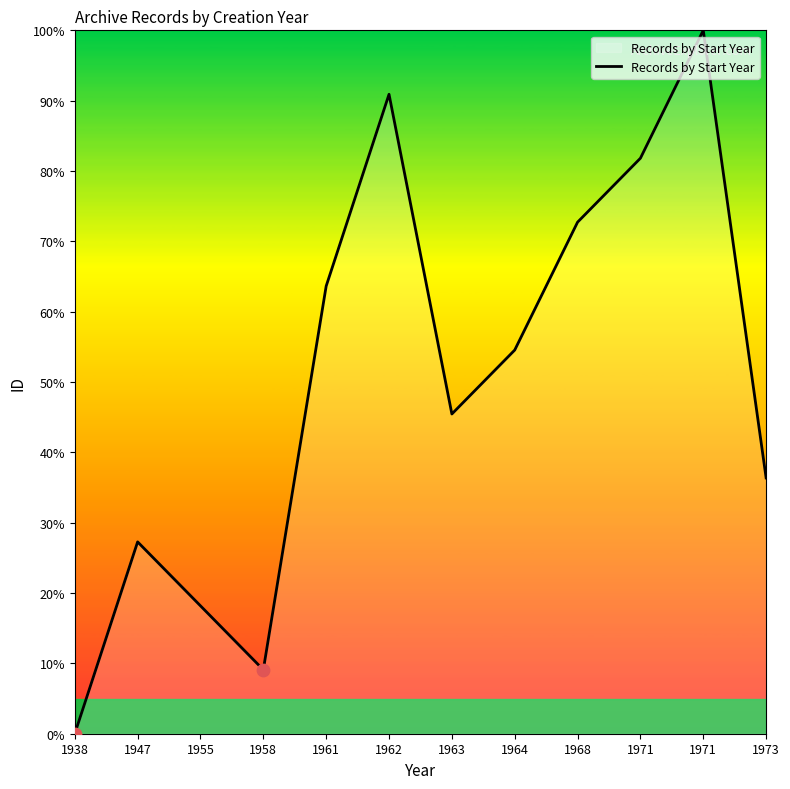

What is the ratio of the value at 1962 to the value at 1964?

1.7